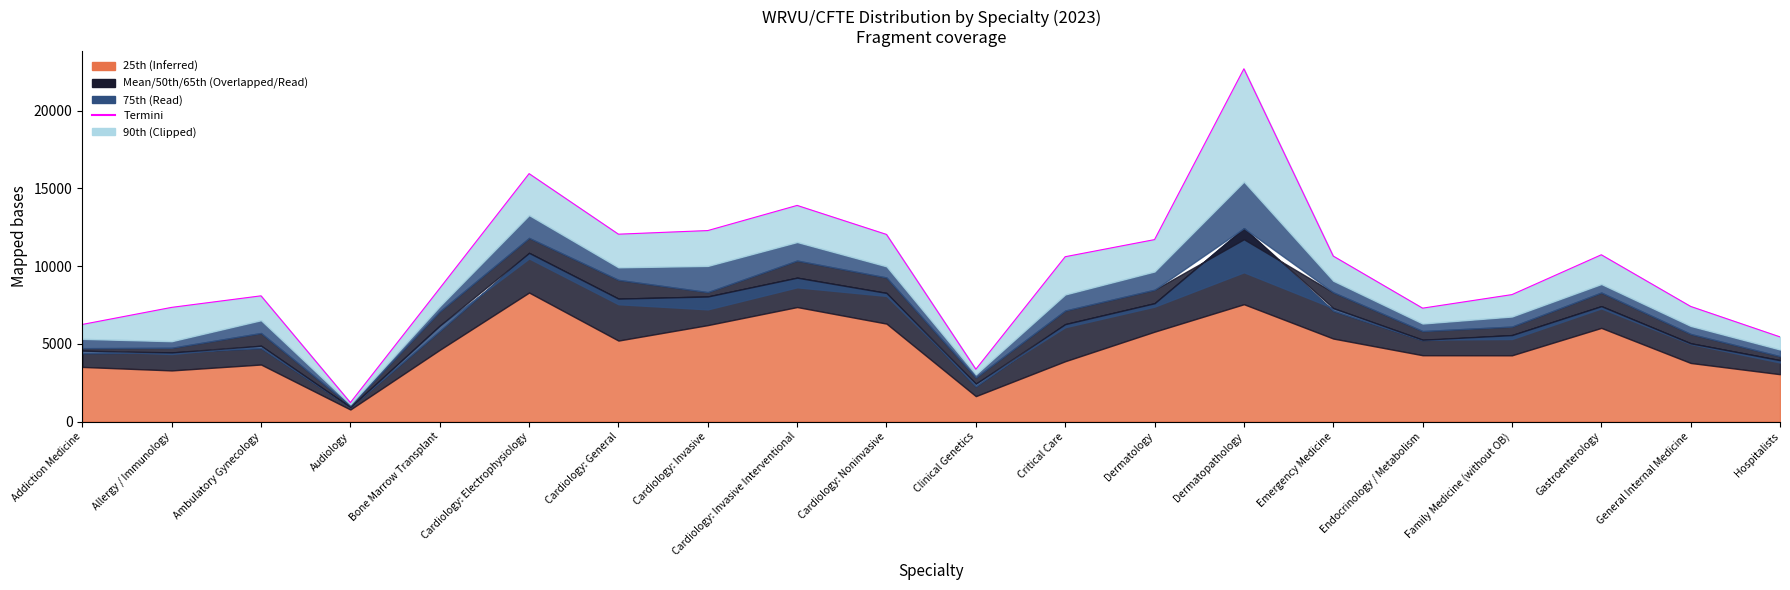

What is the smallest value displayed?

1215.4